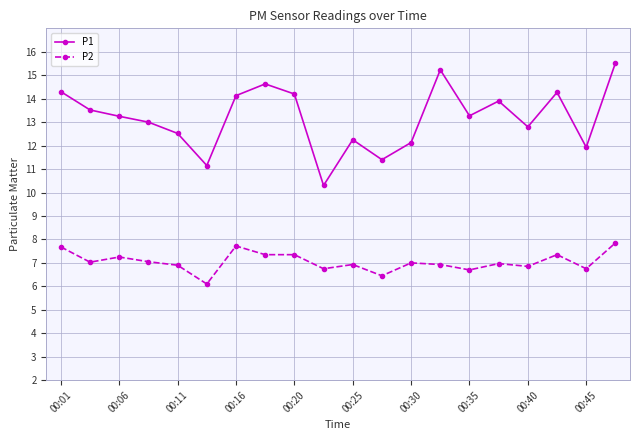

What is the sum of all P2 values?

141.0